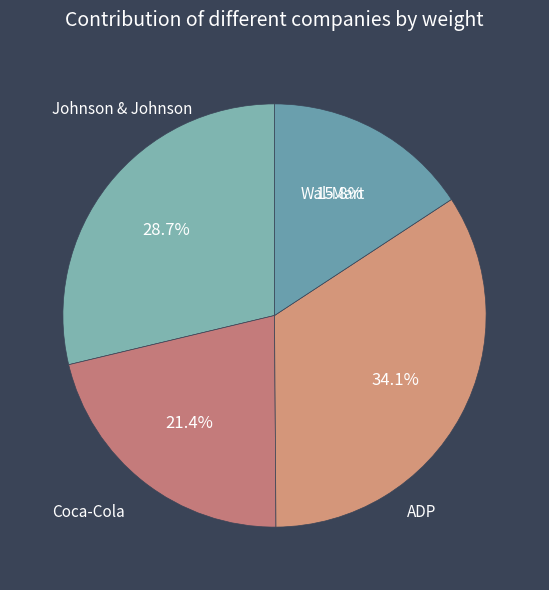

To the nearest percent, what is the difference between the Johnson & Johnson and Coca-Cola slice percentages?

13%